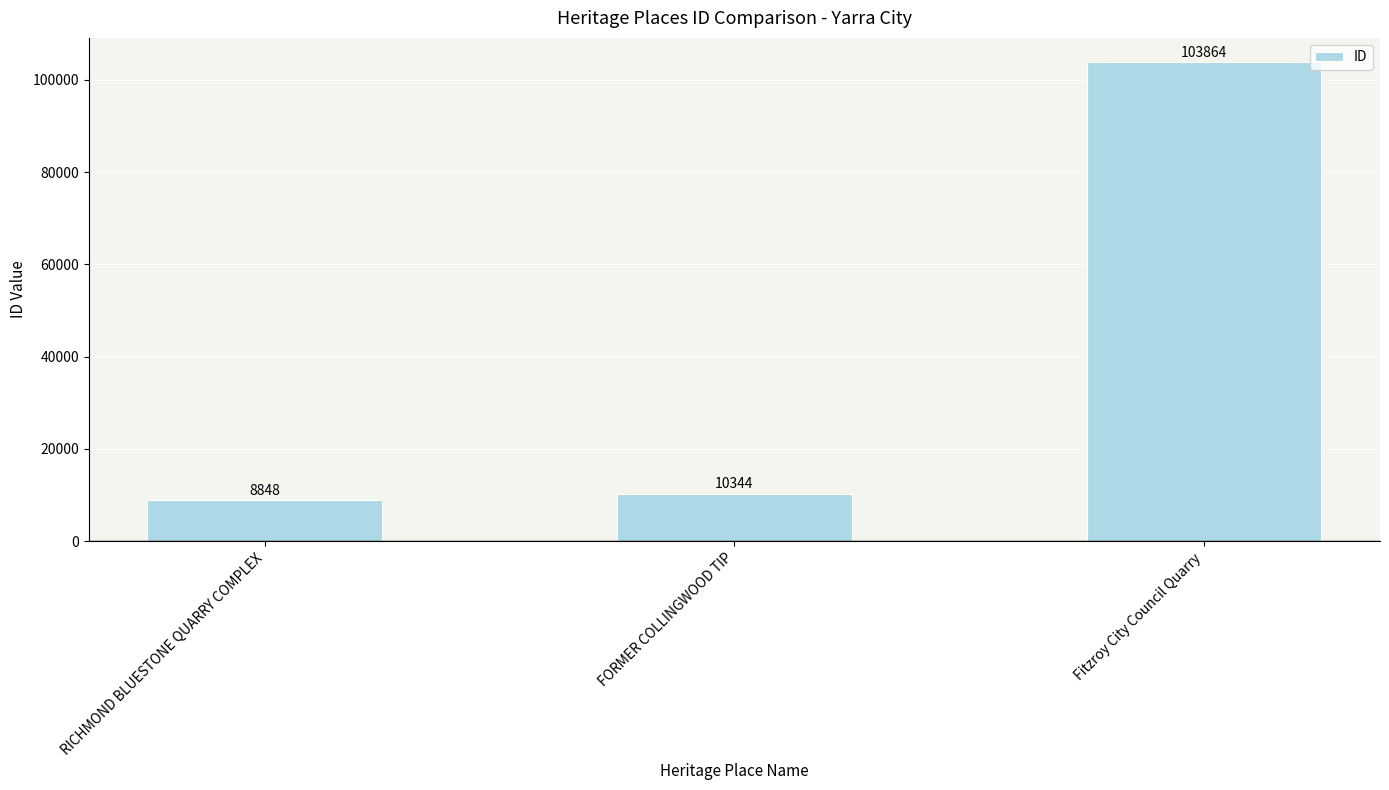

Between RICHMOND BLUESTONE QUARRY COMPLEX and FORMER COLLINGWOOD TIP, which is larger?

FORMER COLLINGWOOD TIP